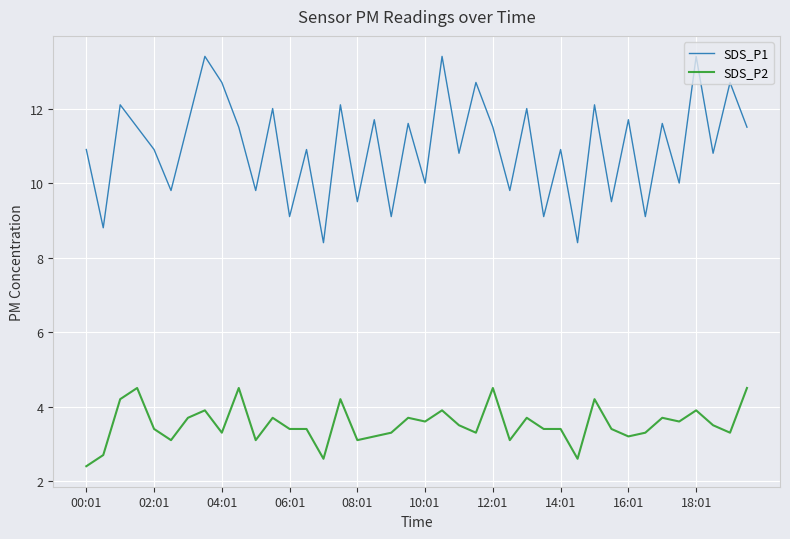

Which series has the widest spread of values?

SDS_P1